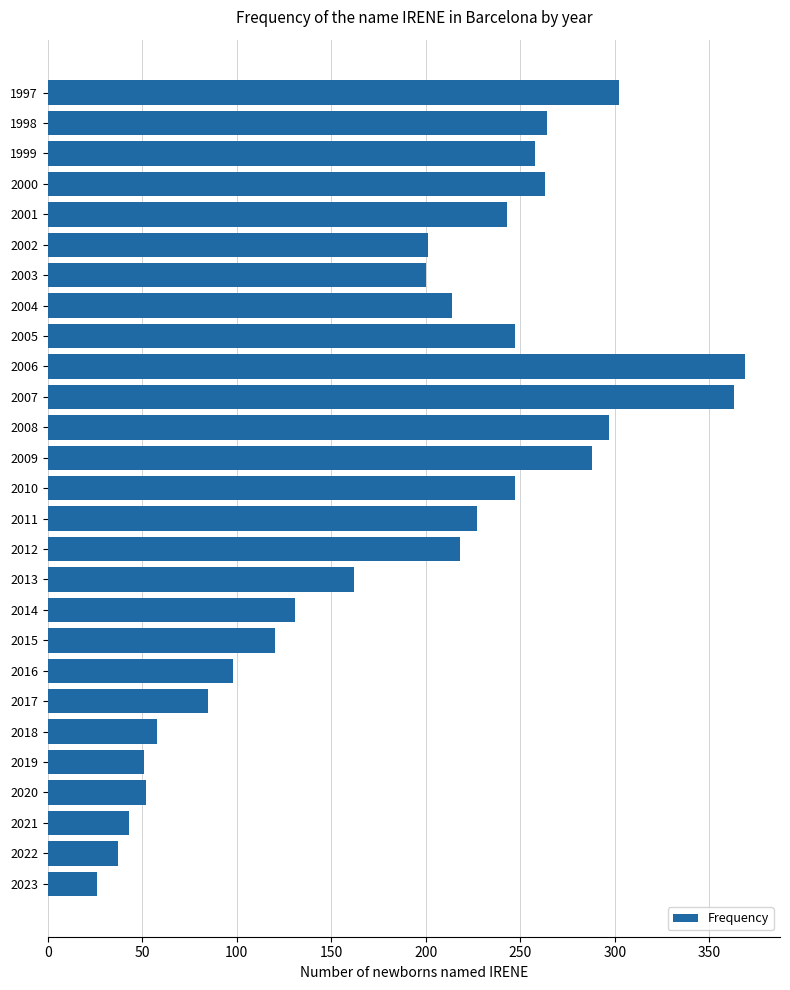

What is the difference between the maximum and minimum values?

343